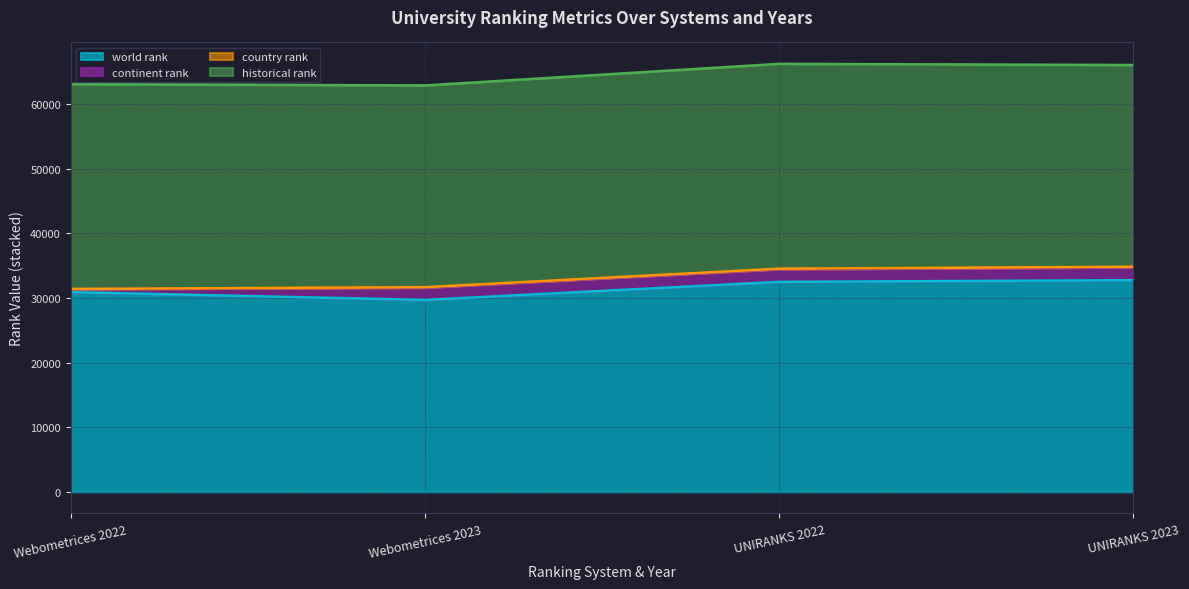

At how many categories does at least one series exceed 11816?

4